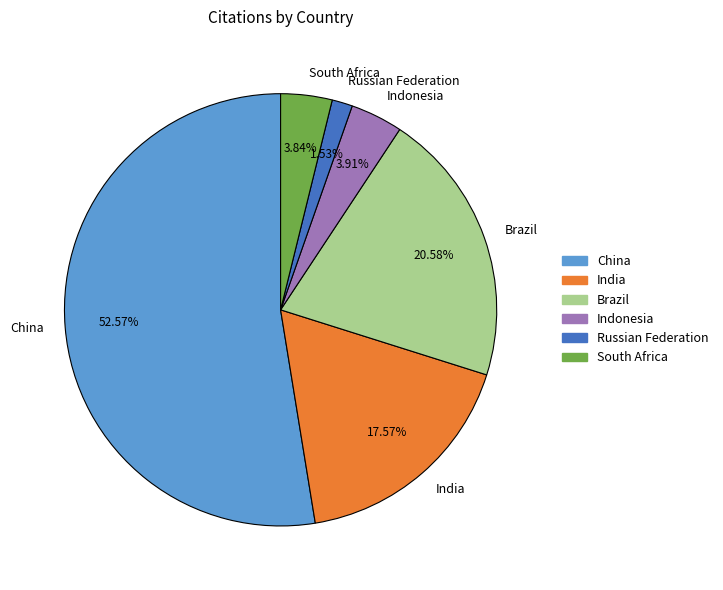

Is it true that Brazil is 21% of the pie?

True